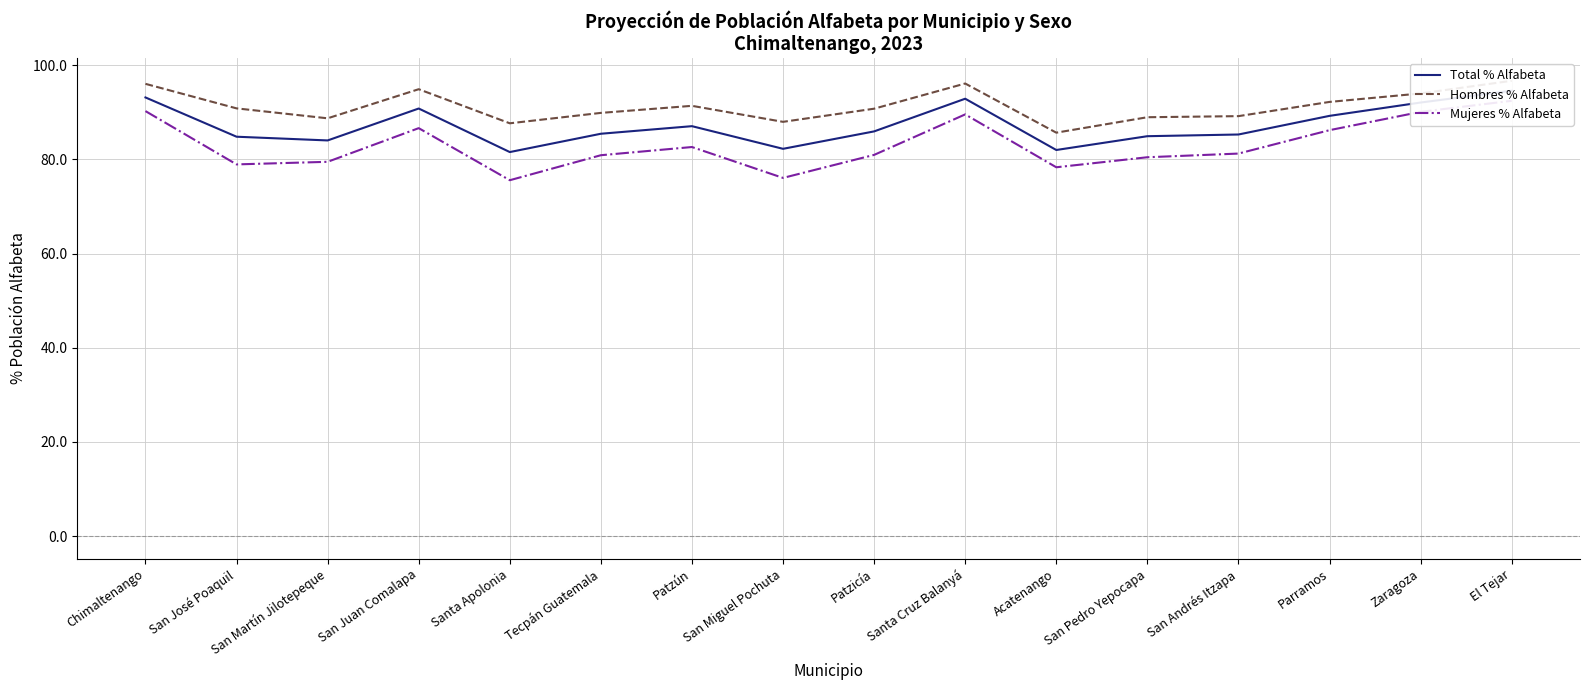

How many lines are shown in the chart?

3